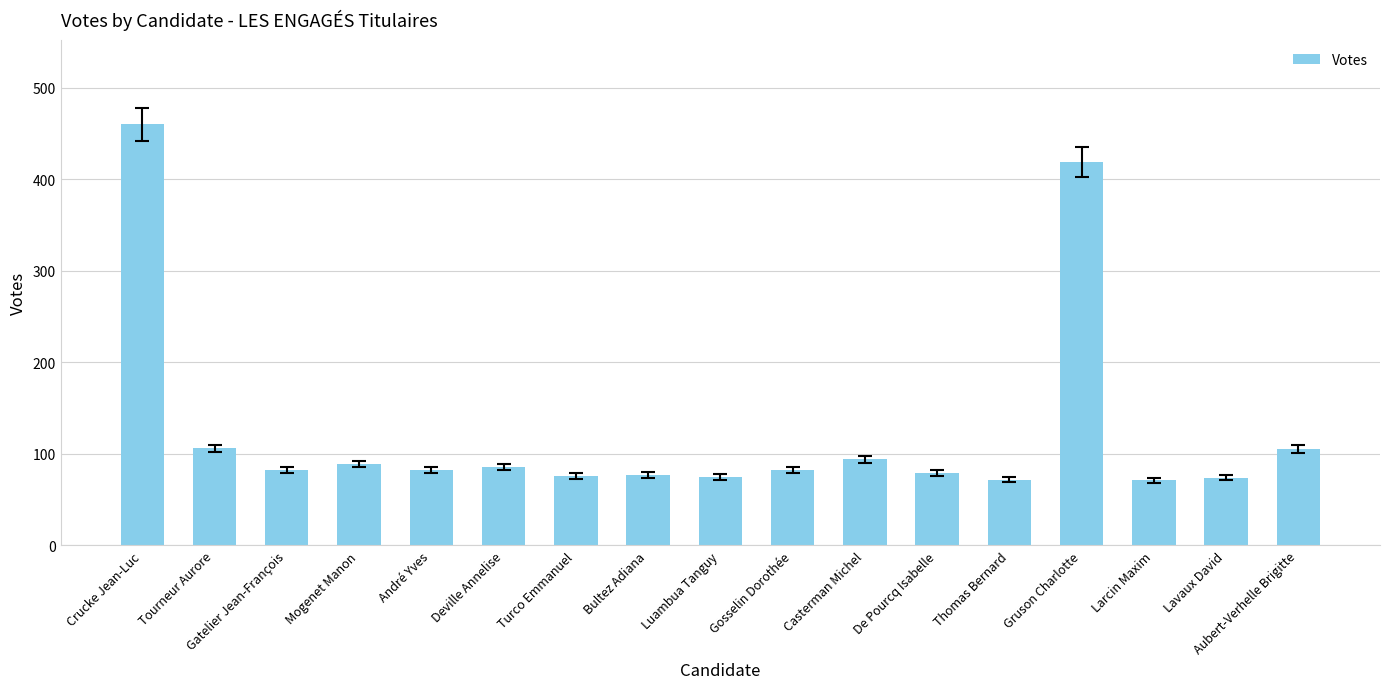

What position from the right is Tourneur Aurore?

16